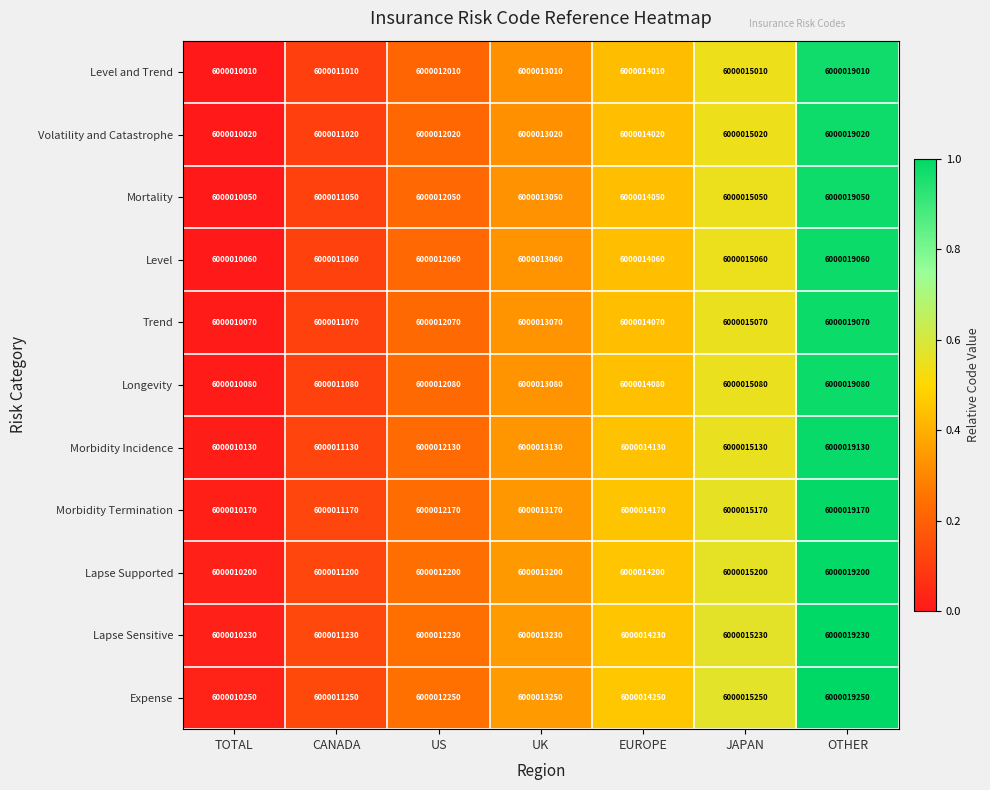

At which category is the sum across all series the highest?

OTHER